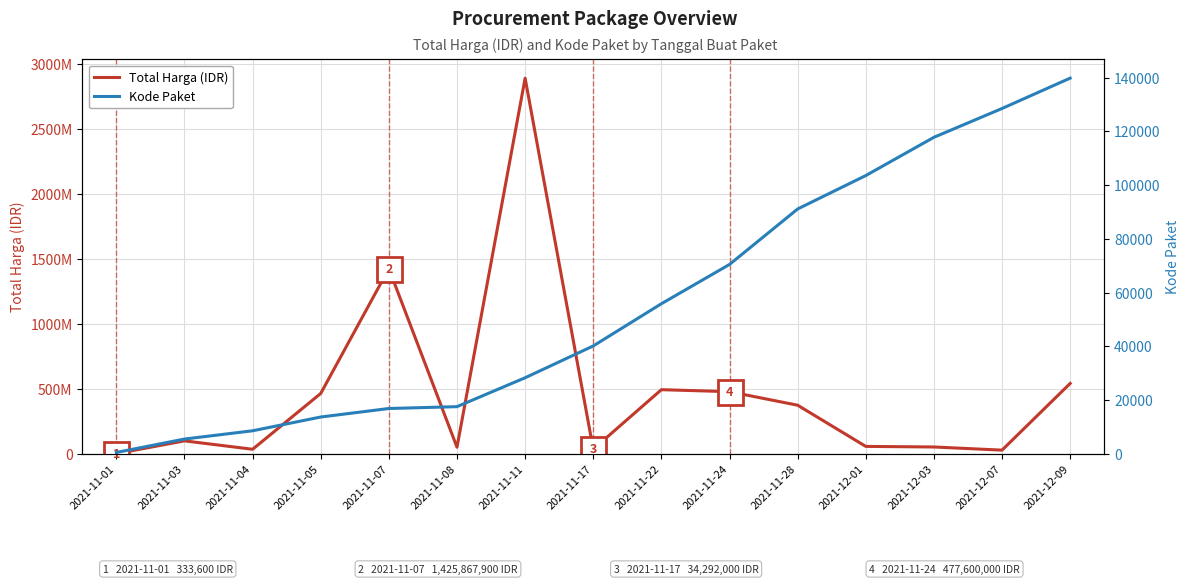

What is the spread (max minus min) of values at 2021-11-28?

373312899